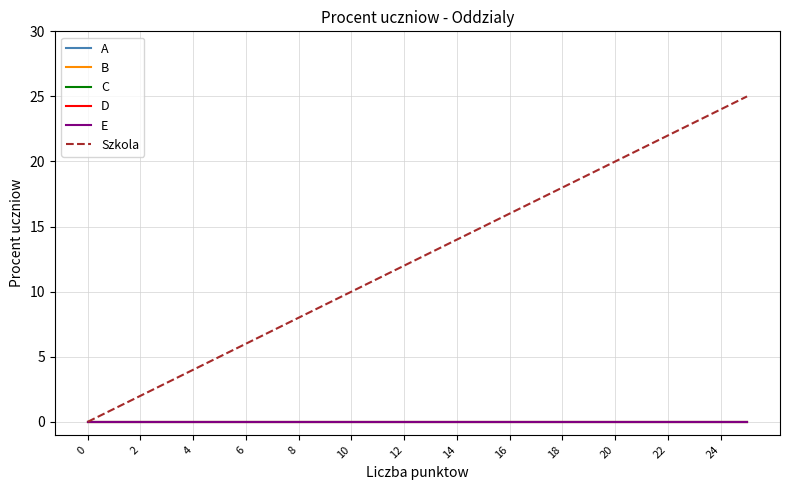

Does the chart display data point markers on the line(s)?

No